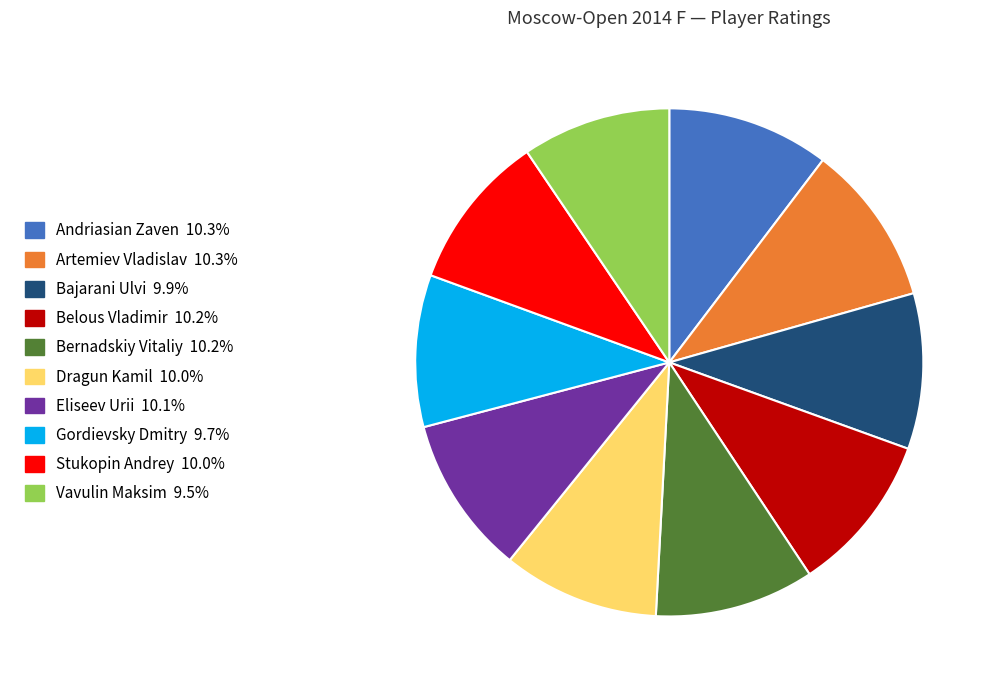

Is there any slice that represents more than half of the pie?

No